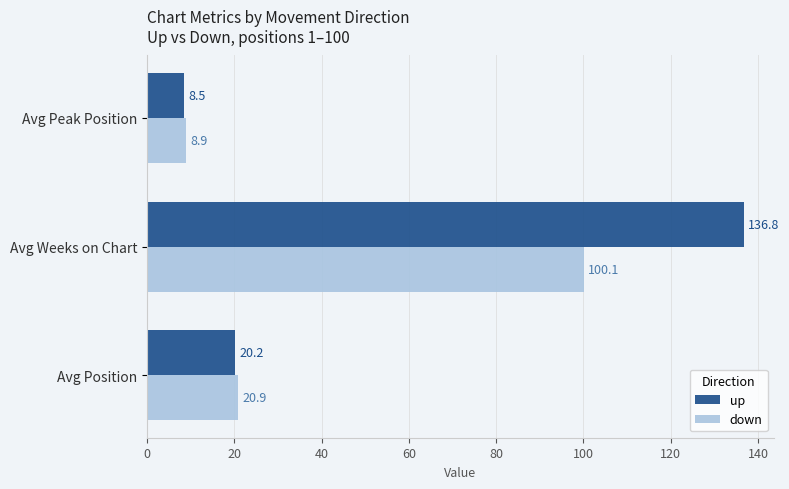

List the labels in order of down value, smallest first.

Avg Peak Position, Avg Position, Avg Weeks on Chart